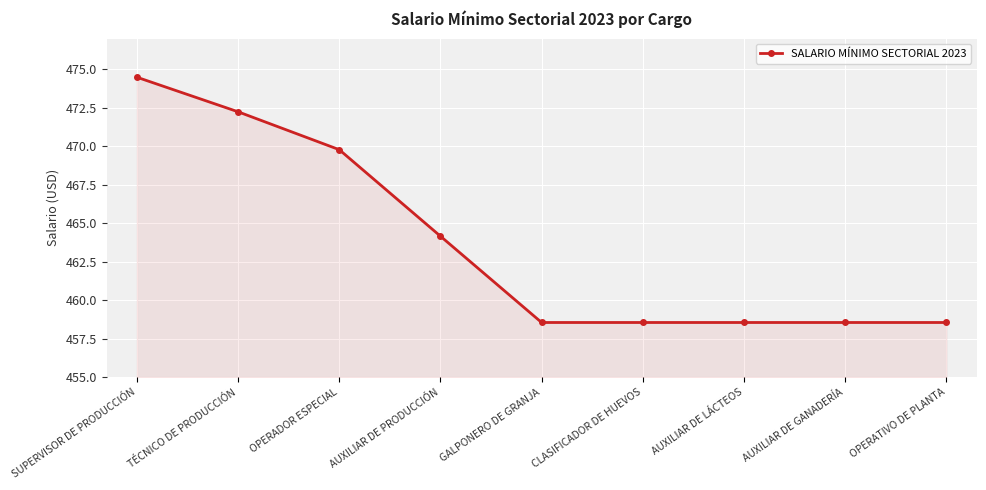

What is the average value?

463.7